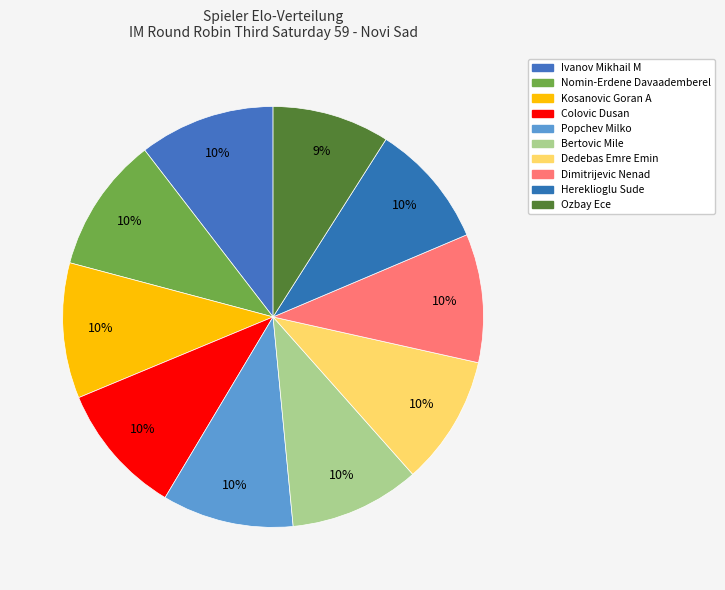

Is Ivanov Mikhail M the majority of the pie?

No